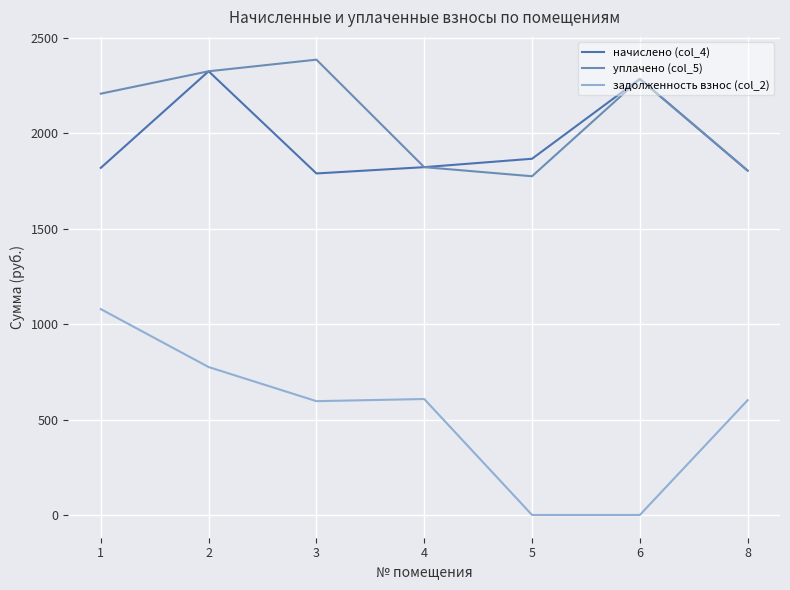

Which series has the largest total across all categories?

уплачено (col_5)